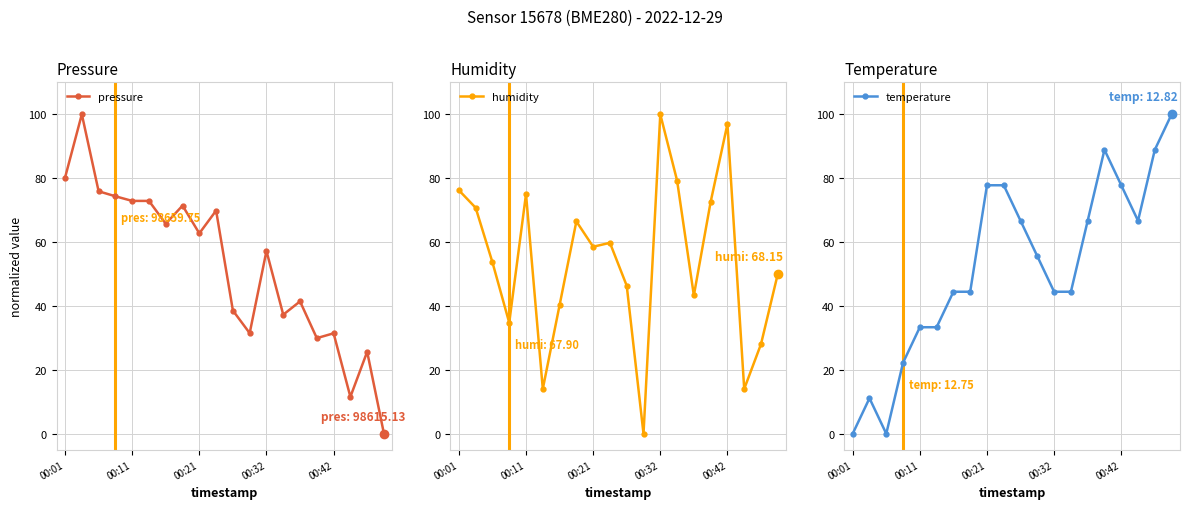

Does the chart have visible grid lines?

Yes